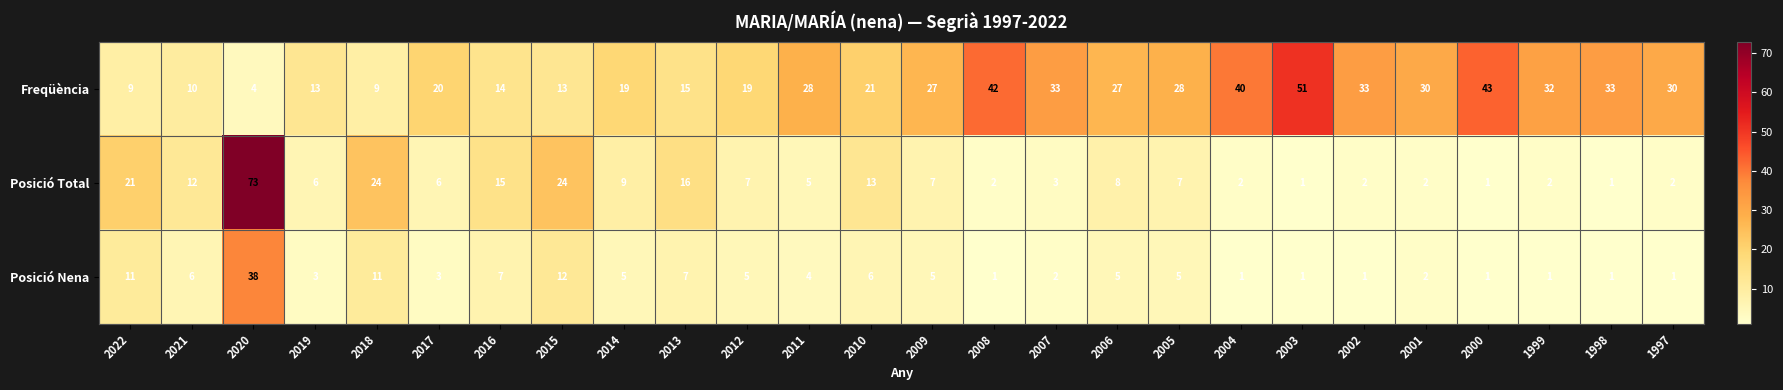

Which series has the largest total across all categories?

Freqüència